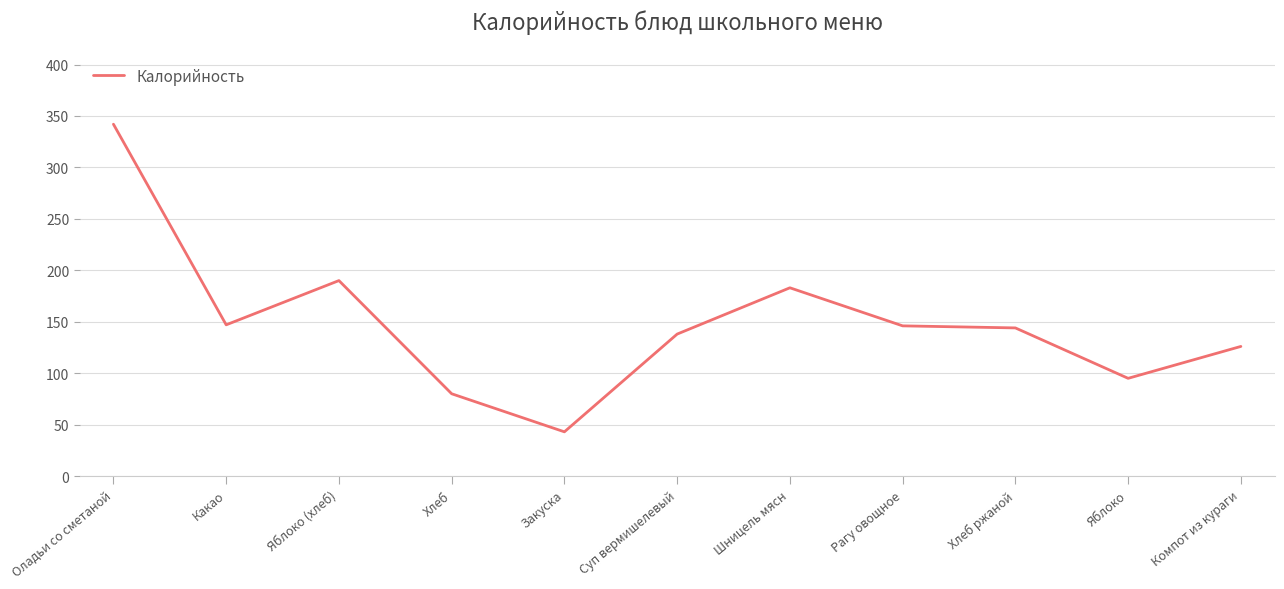

What is the change in value from Шницель мясн to Яблоко?

-88